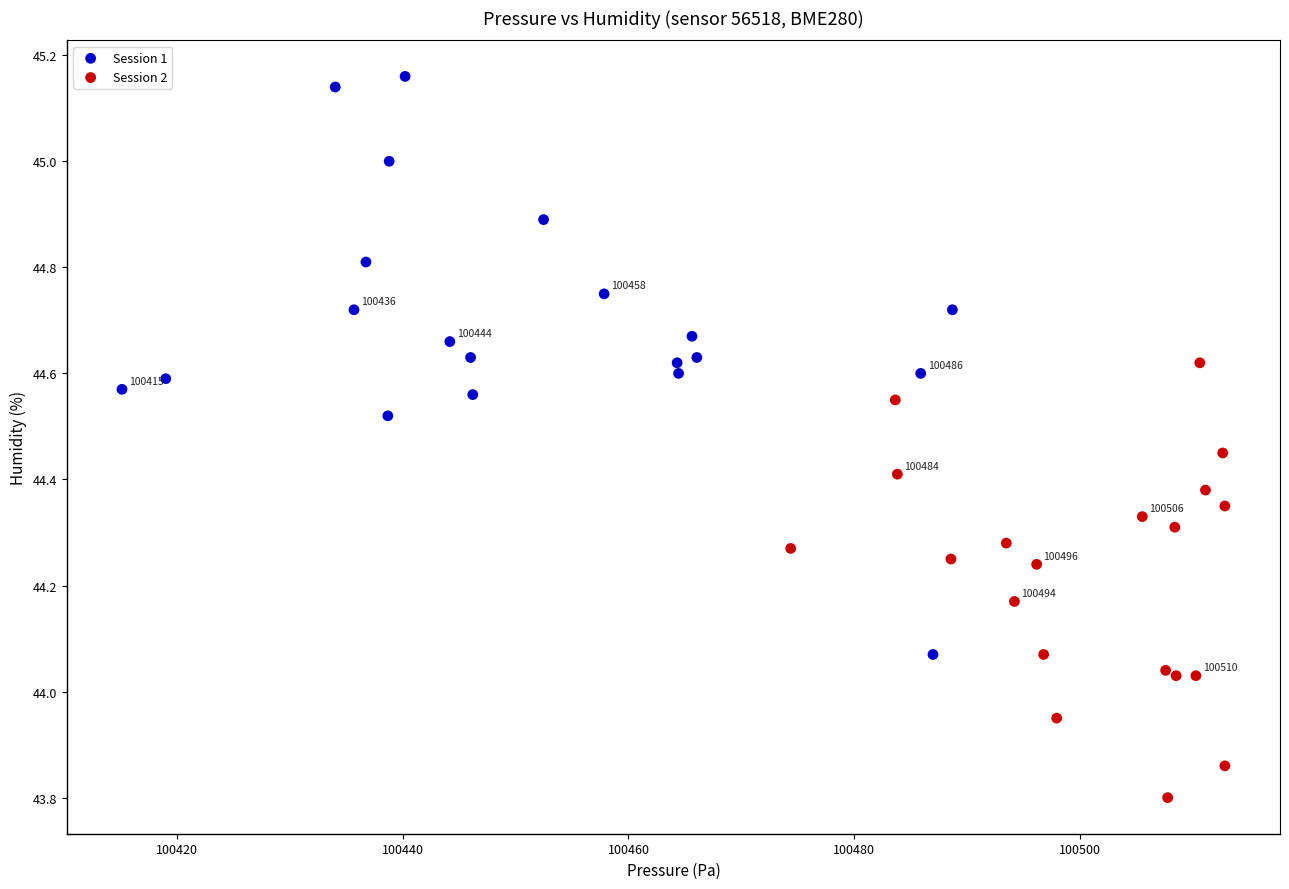

Which series reaches the maximum Y coordinate?

Session 1